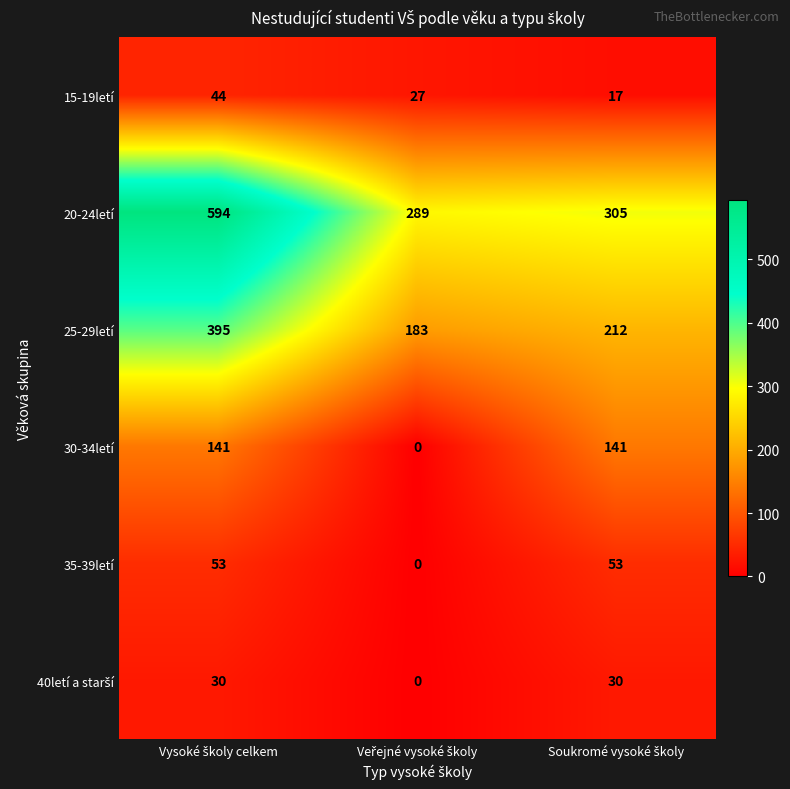

Which series has the largest range (max minus min)?

20-24letí